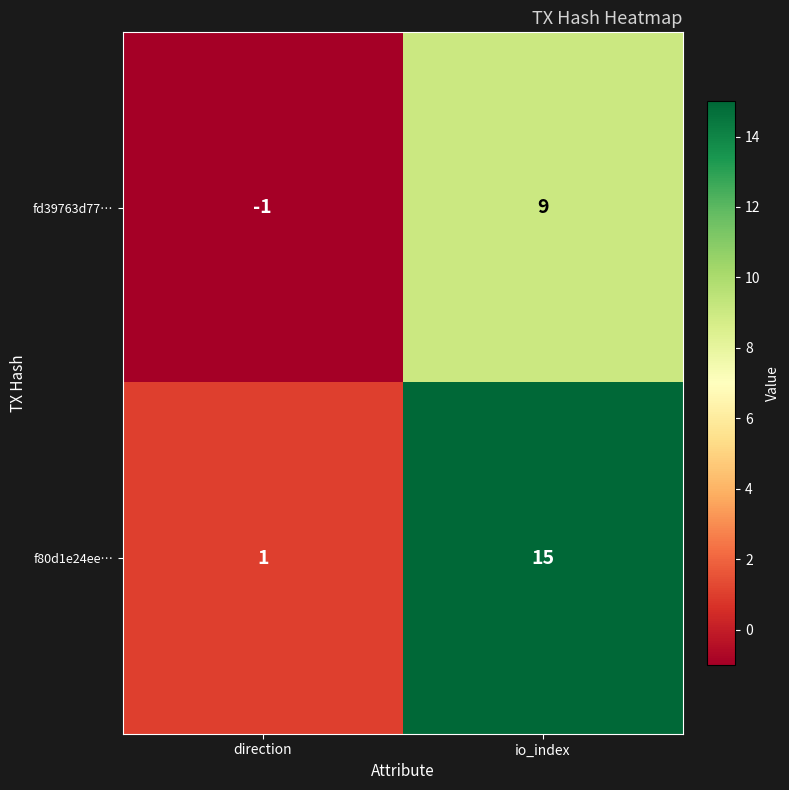

Reading left to right, list all the values displayed in this chart.

fd39763d77…: -1	9
f80d1e24ee…: 1	15